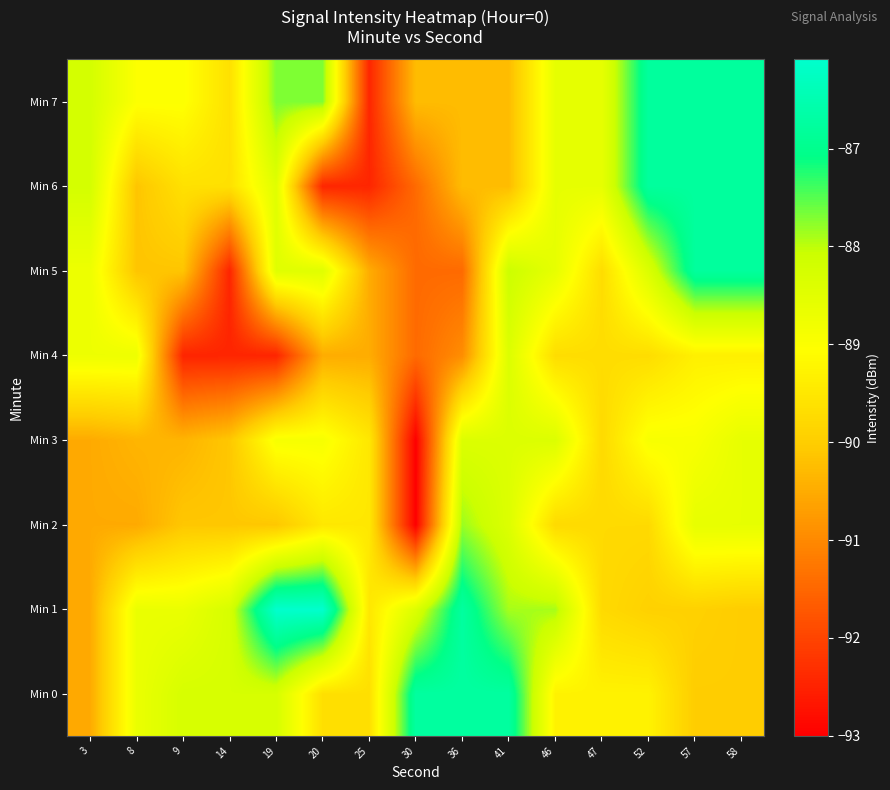

At which category is the sum across all series the highest?

58